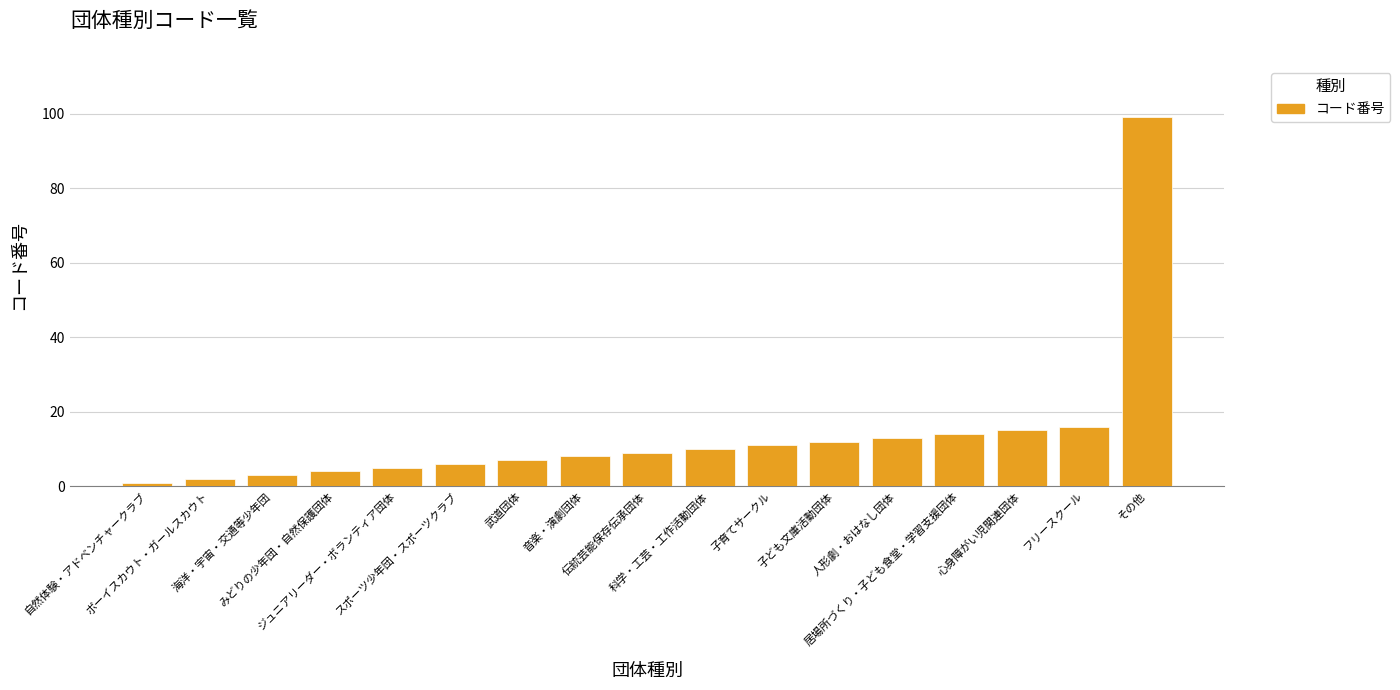

Rank the categories by value from highest to lowest.

その他, フリースクール, 心身障がい児関連団体, 居場所づくり・子ども食堂・学習支援団体, 人形劇・おはなし団体, 子ども文庫活動団体, 子育てサークル, 科学・工芸・工作活動団体, 伝統芸能保存伝承団体, 音楽・演劇団体, 武道団体, スポーツ少年団・スポーツクラブ, ジュニアリーダー・ボランティア団体, みどりの少年団・自然保護団体, 海洋・宇宙・交通等少年団, ボーイスカウト・ガールスカウト, 自然体験・アドベンチャークラブ